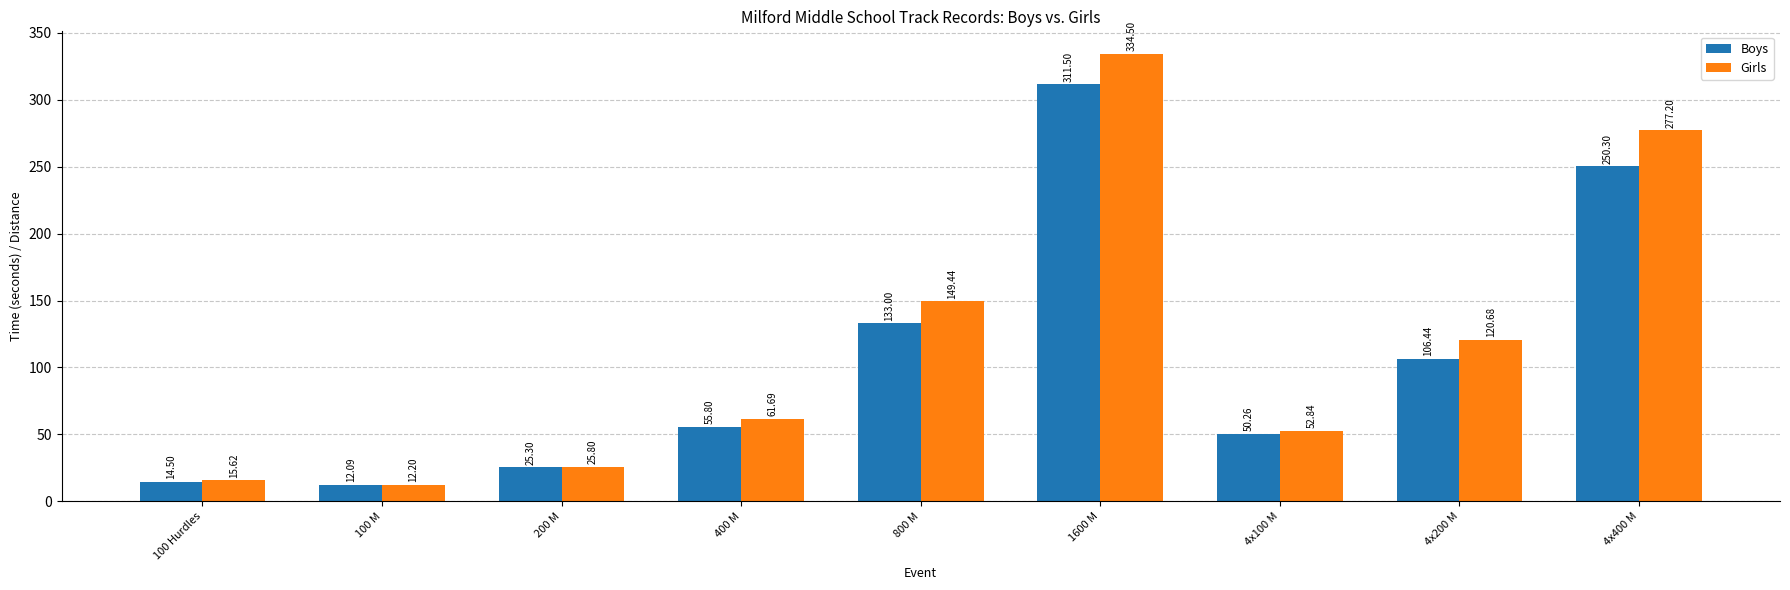

Which series changed the most between 200 M and 4x400 M?

Girls